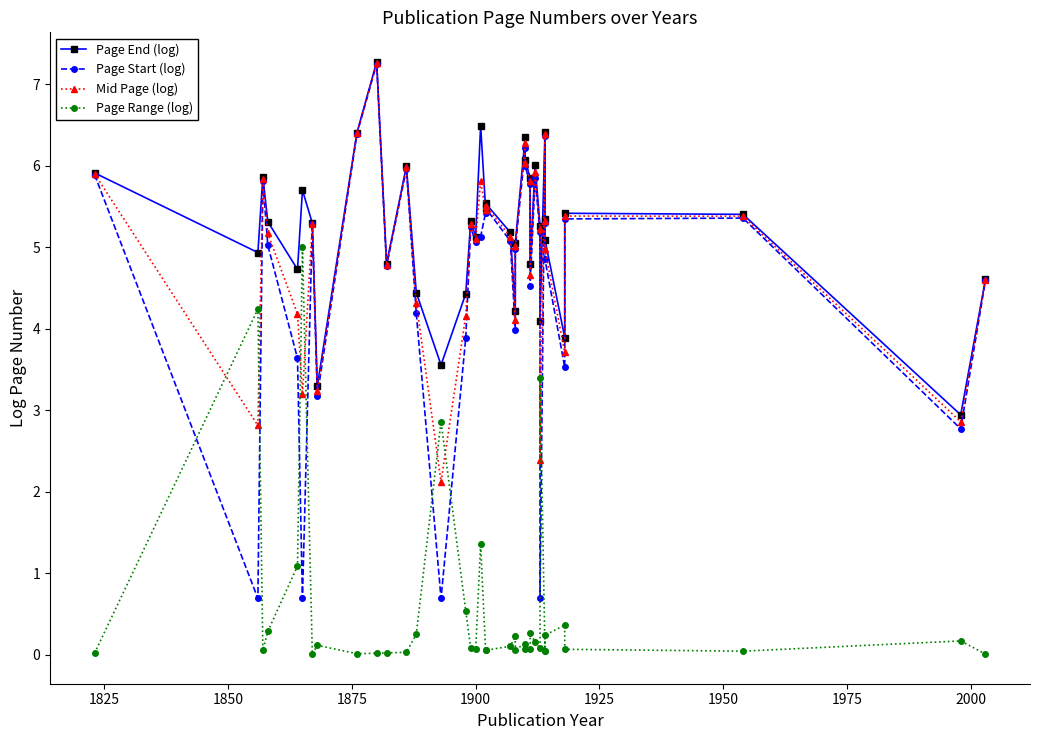

In Page Range (log), how many points are higher than both neighbors (excluding endpoints)?

11